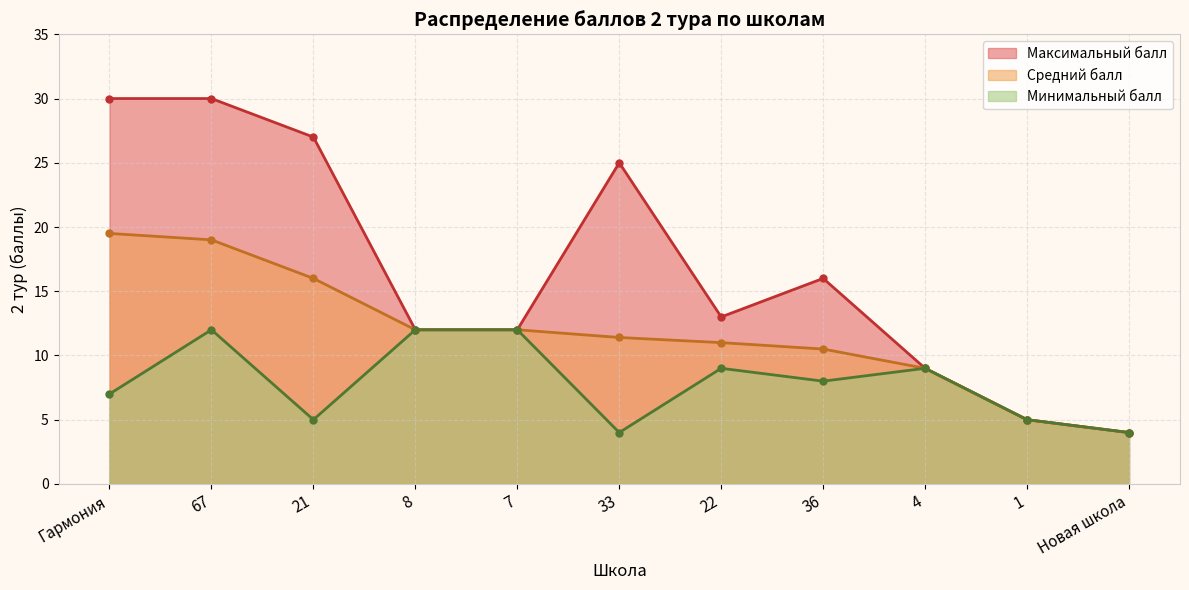

List the series in order of their overall mean, highest first.

Максимальный балл, Средний балл, Минимальный балл